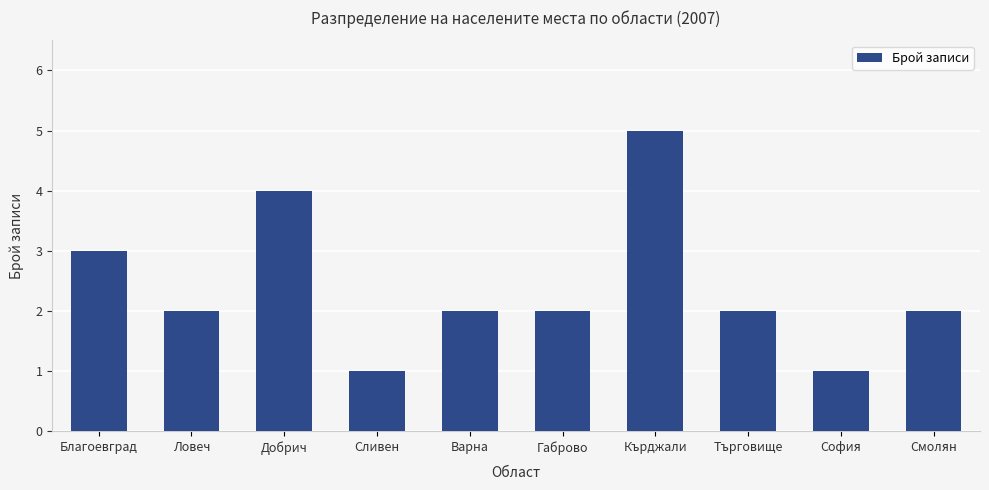

What is the sum of all values?

24